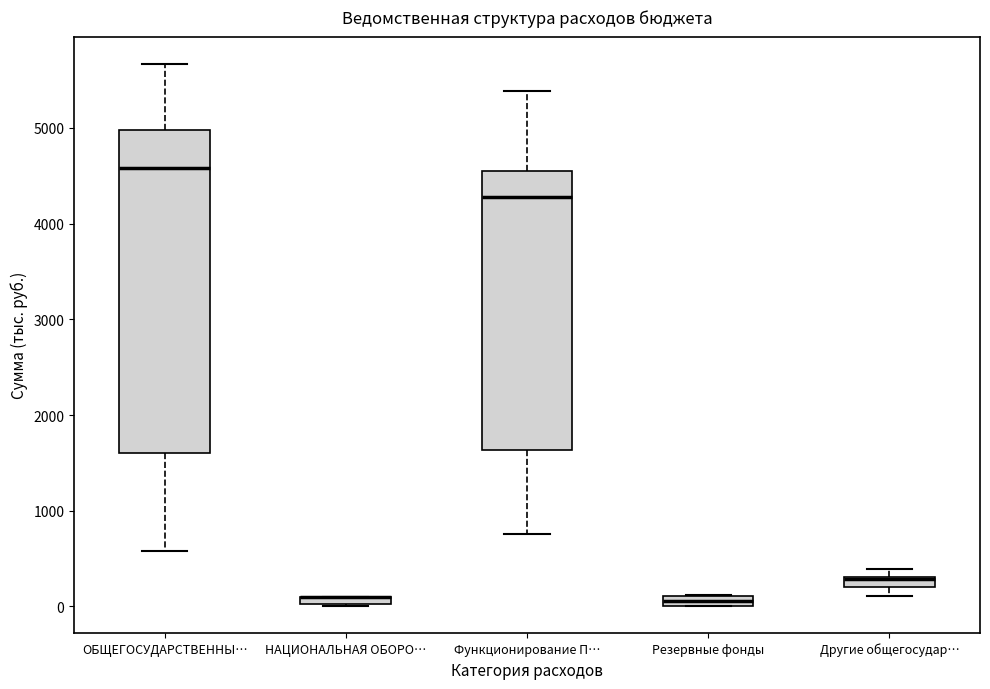

Comparing the boxes themselves (not the whiskers), which one is the tallest?

ОБЩЕГОСУДАРСТВЕННЫ…